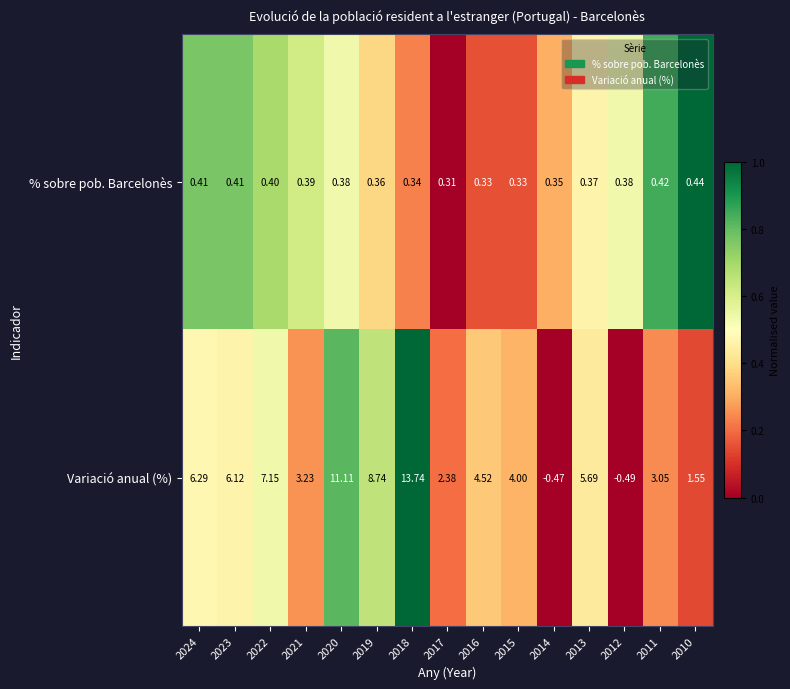

Between 2023 and 2017, which series saw the biggest shift?

Variació anual (%)